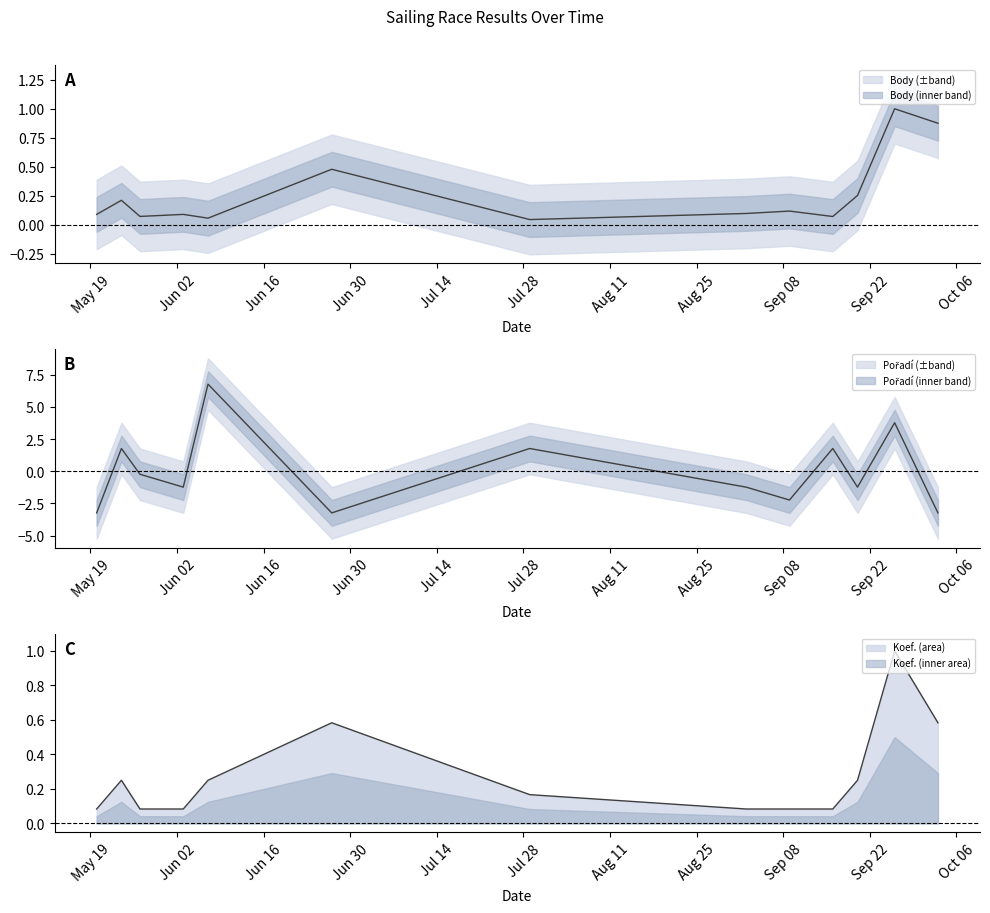

How many intersections are there between Pořadí and Body?

10